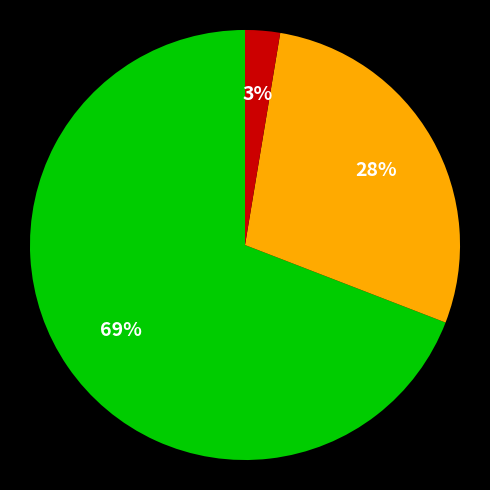

To the nearest percent, what is the average slice percentage?

33%